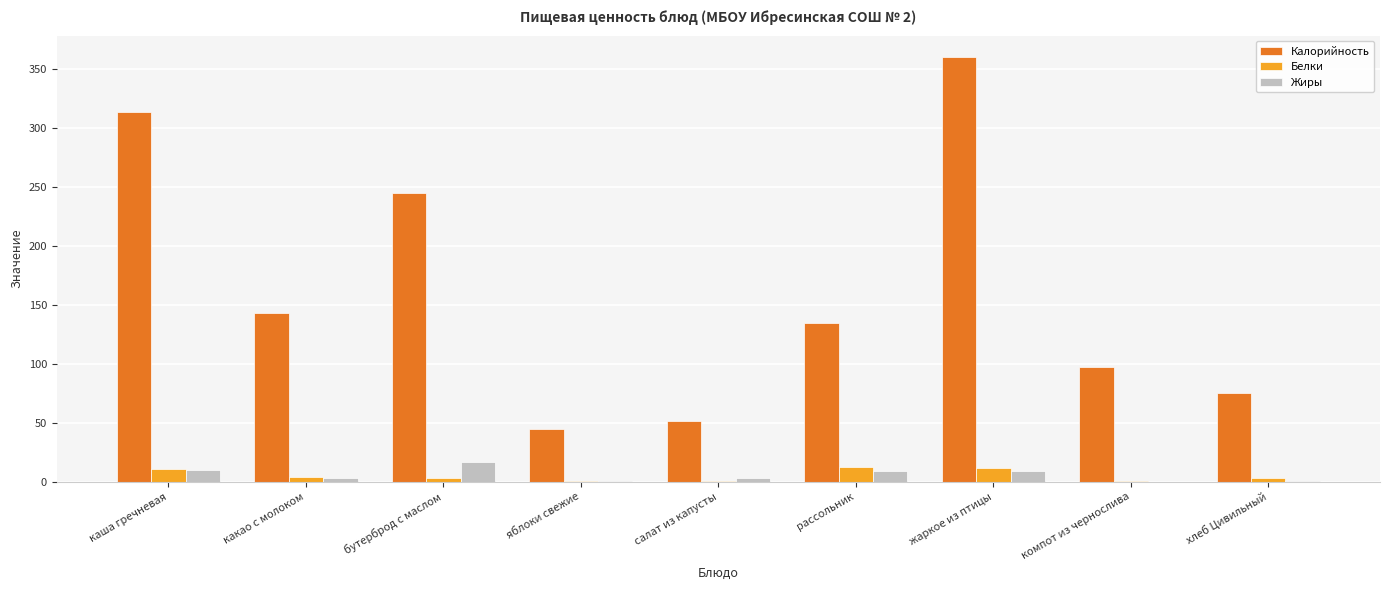

Which category has the highest value in the Калорийность series?

жаркое из птицы